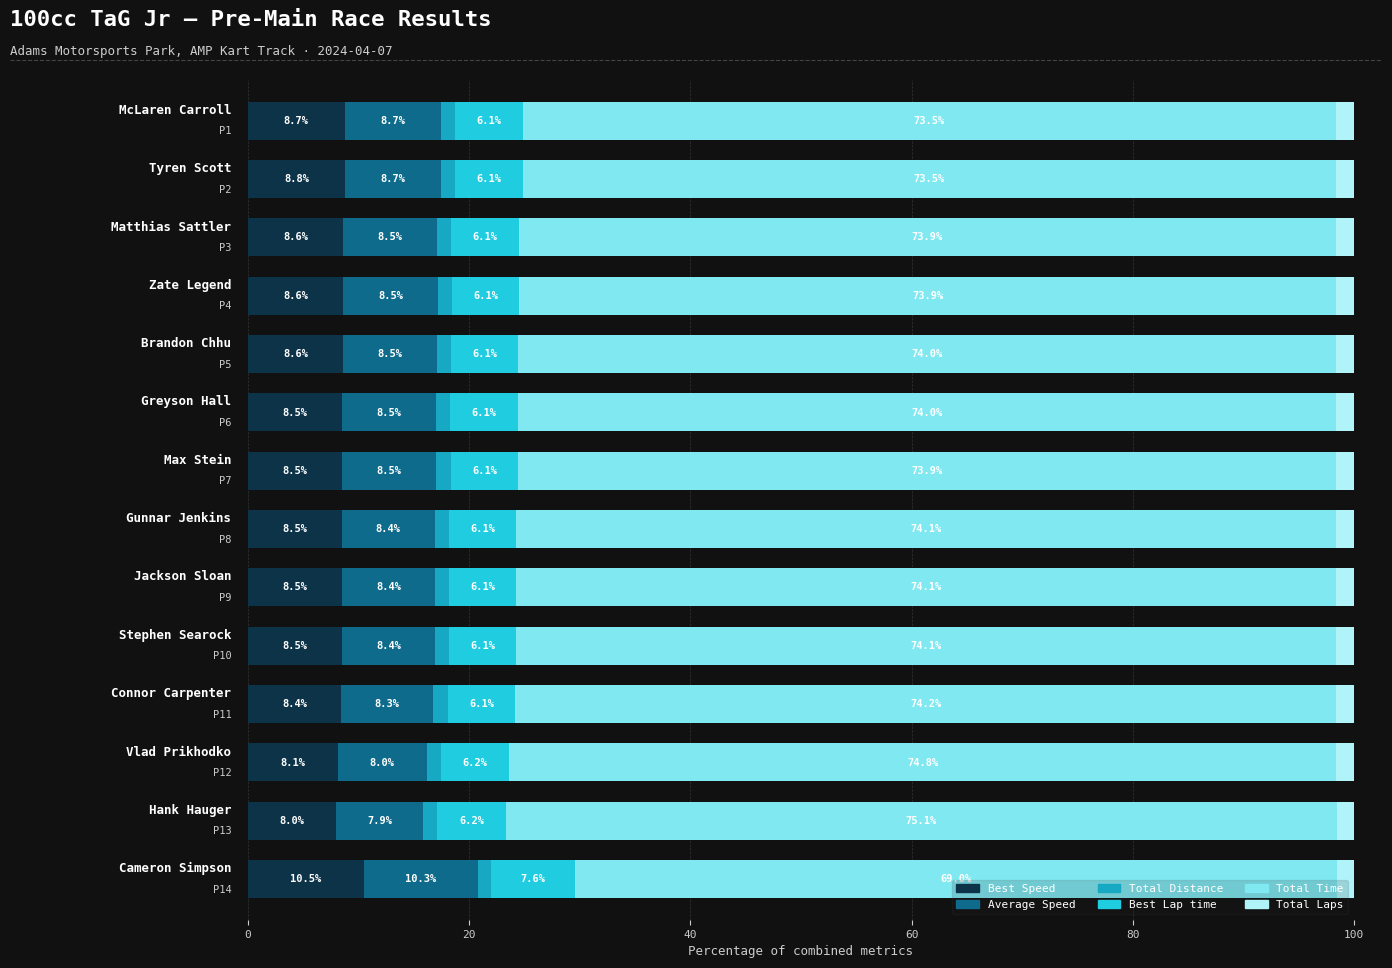

What is the highest value of the Best Speed series?

10.5